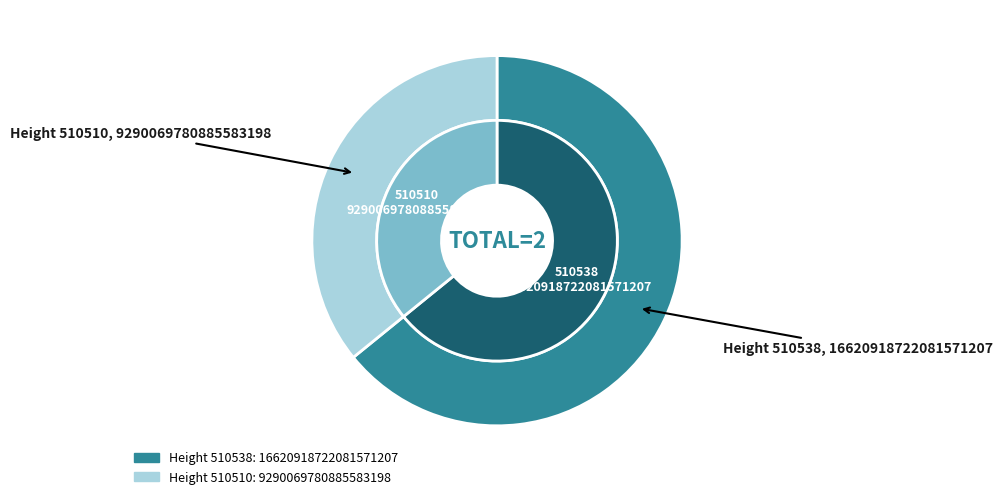

Does any single category account for the majority?

Yes